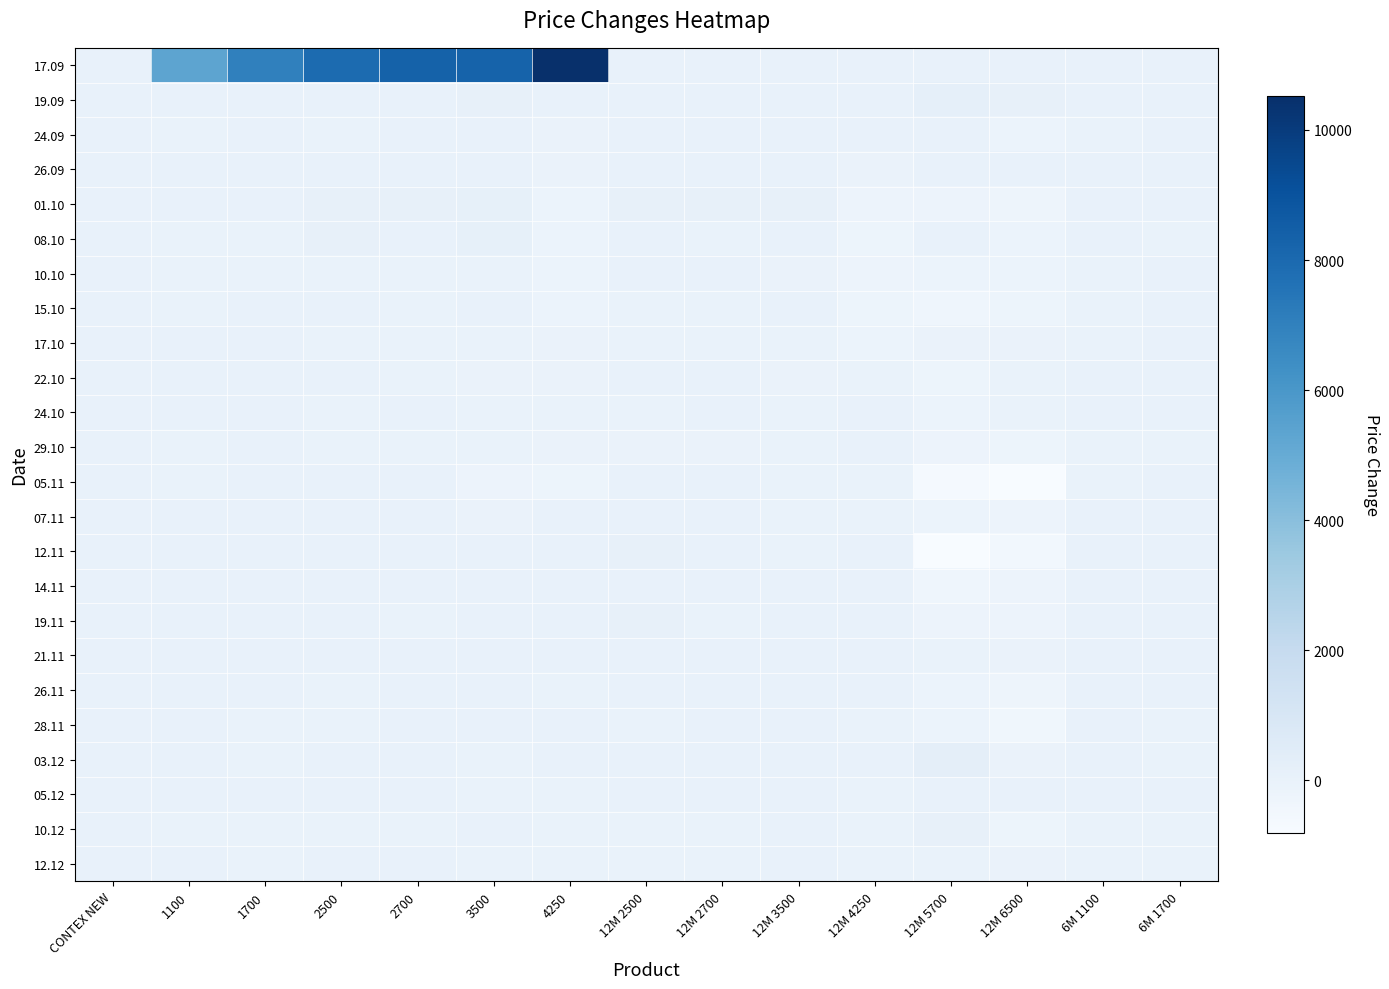

Which series has the largest range (max minus min)?

17.09